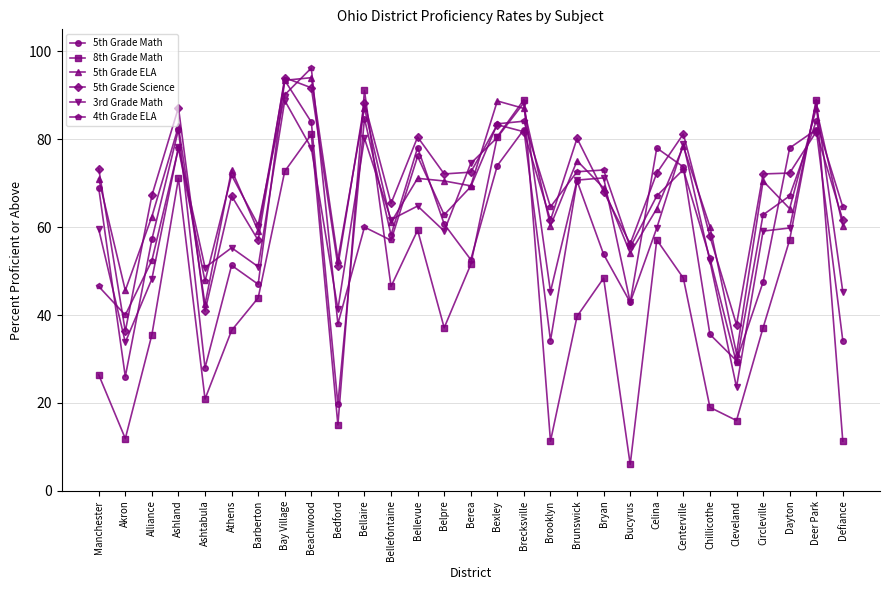

True or false: 8th Grade Math has a value of 26.1 at Cleveland.

False